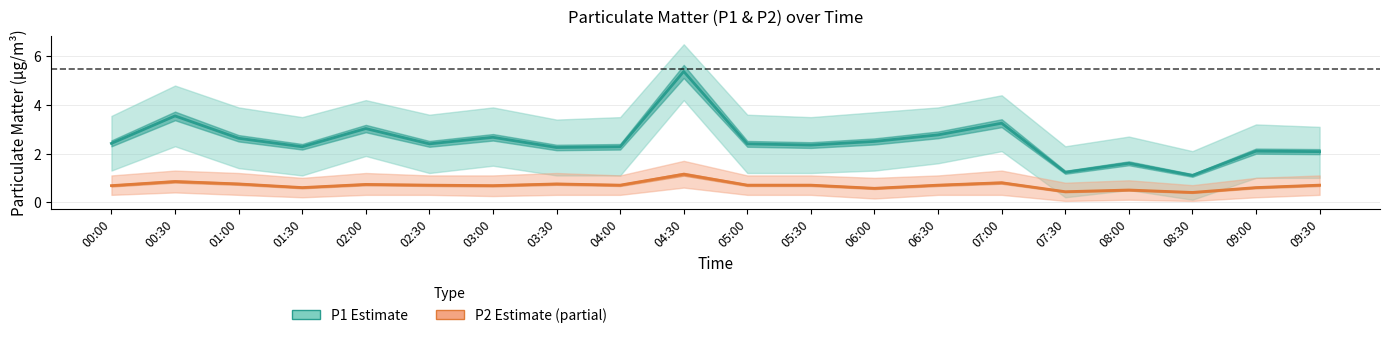

List the series in order of their overall mean, highest first.

P1 (Estimate), P2 (Partial Estimate)